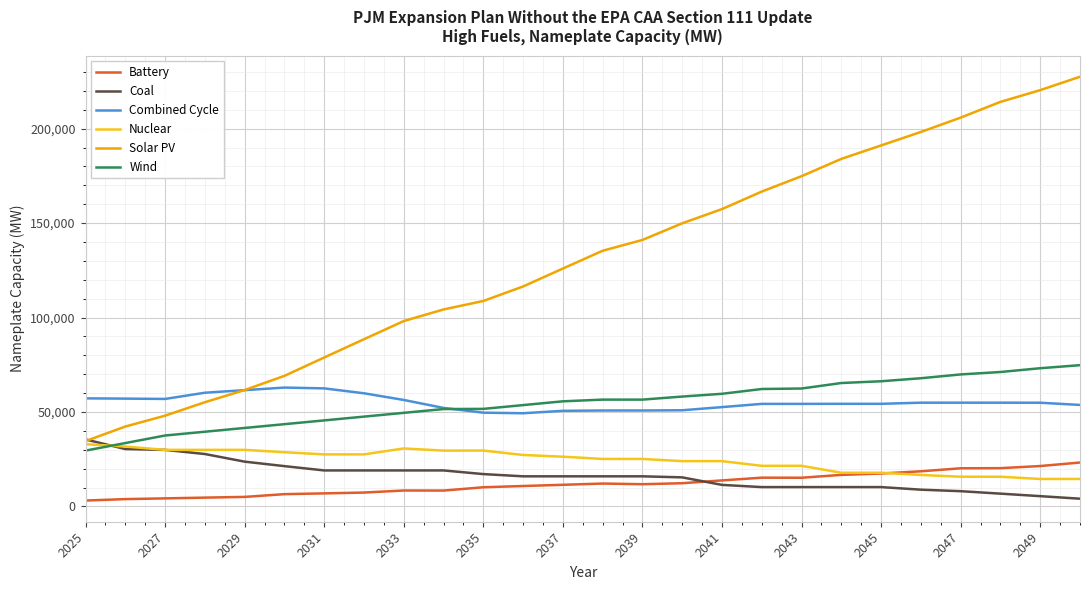

Which series has the largest total across all categories?

Solar PV